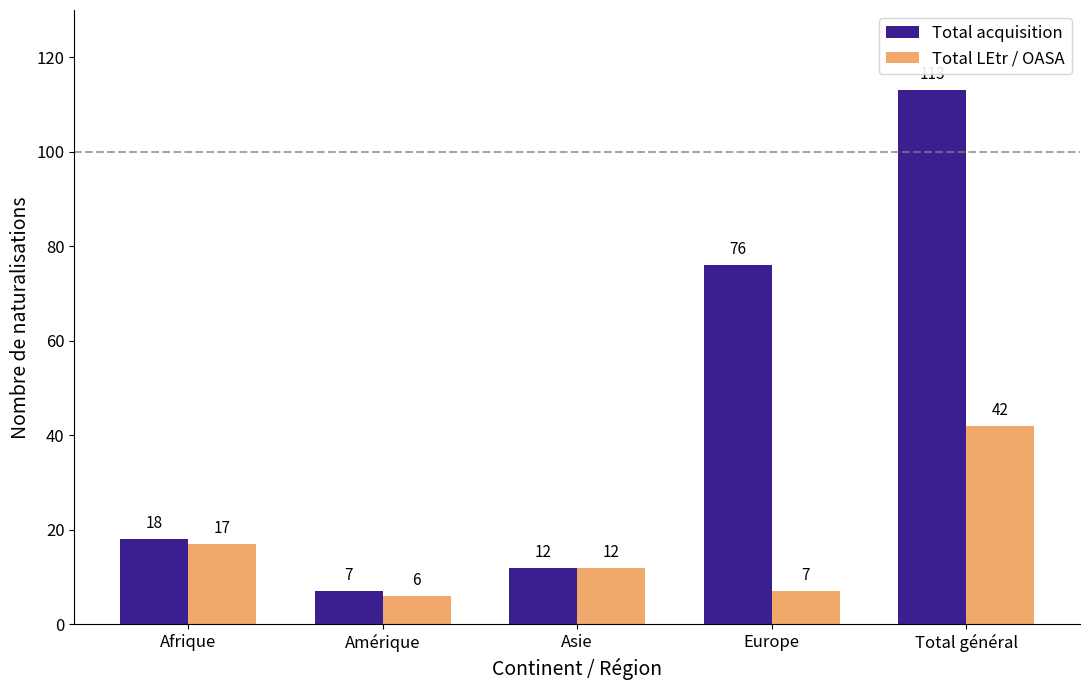

How many distinct data groups are displayed?

2